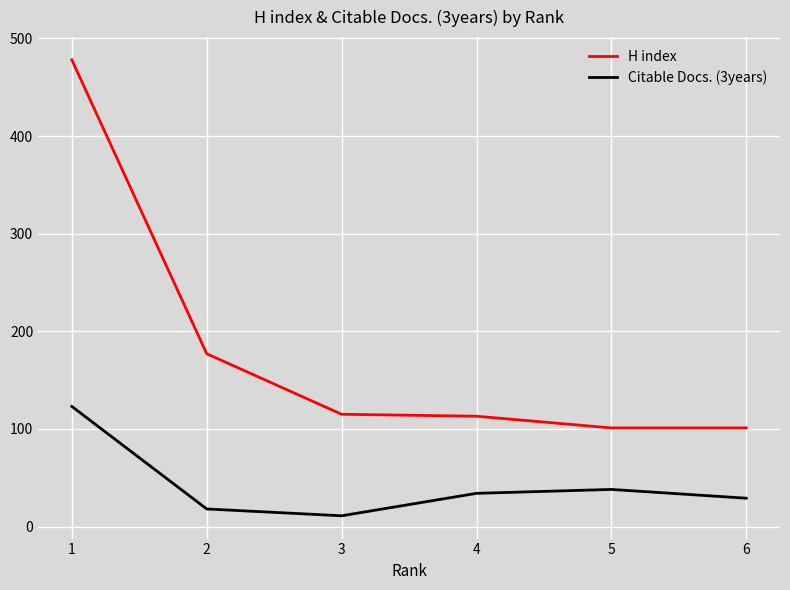

Is this an area chart (filled region under the line)?

No